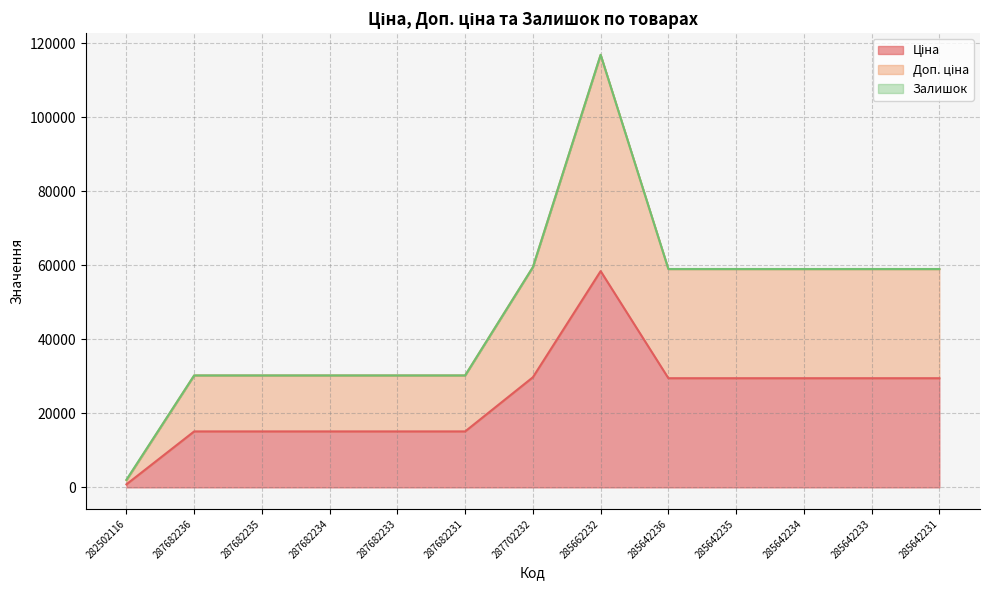

Does the chart have visible grid lines?

Yes